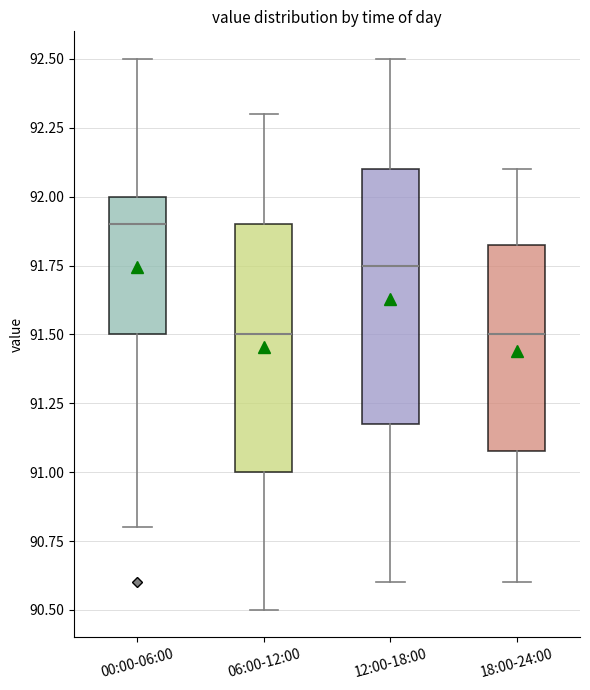

Reading left to right, read every box against the y-axis: the position of its median line, the range the box covers, and the ends of its whiskers. The values are not printed on the chart, so give them approximately, as read against the axis.

00:00-06:00: median 91.90, box 91.50 to 92.00, whiskers 90.80 to 92.50
06:00-12:00: median 91.50, box 91.00 to 91.90, whiskers 90.50 to 92.30
12:00-18:00: median 91.75, box 91.20 to 92.10, whiskers 90.60 to 92.50
18:00-24:00: median 91.50, box 91.10 to 91.85, whiskers 90.60 to 92.10